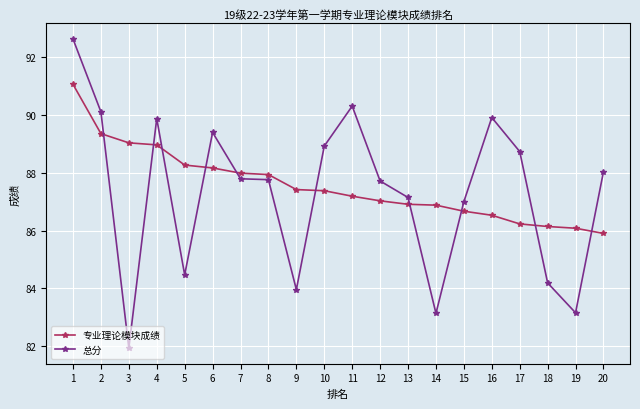

Count the number of data series in this chart.

2